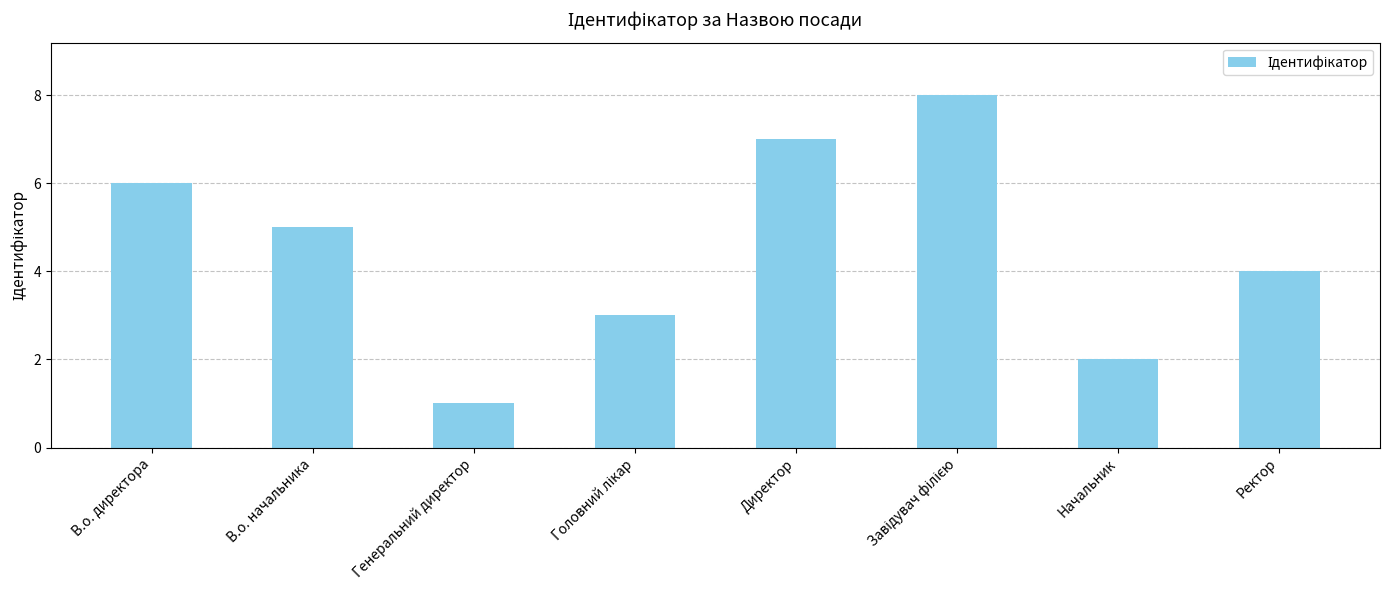

What is the label of the 1st bar from the right?

Ректор